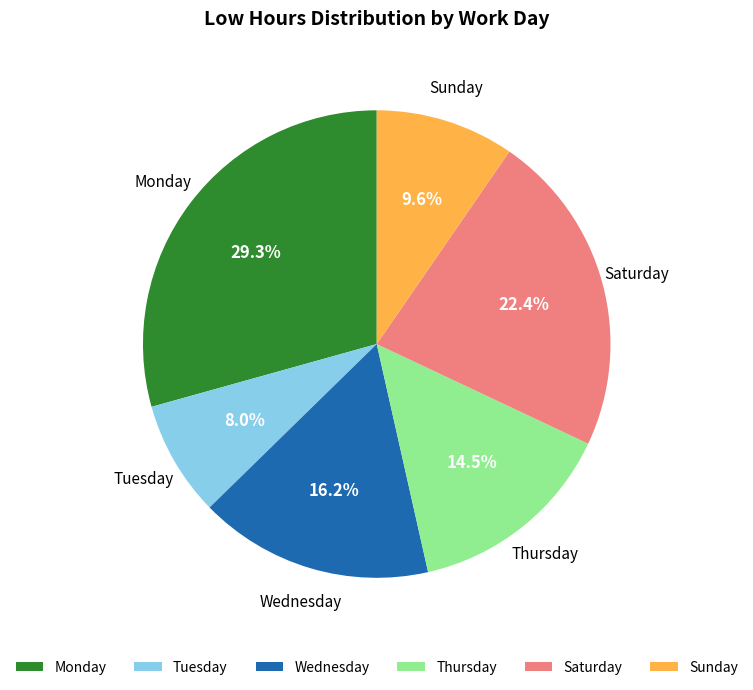

Count the number of slices in the pie.

6